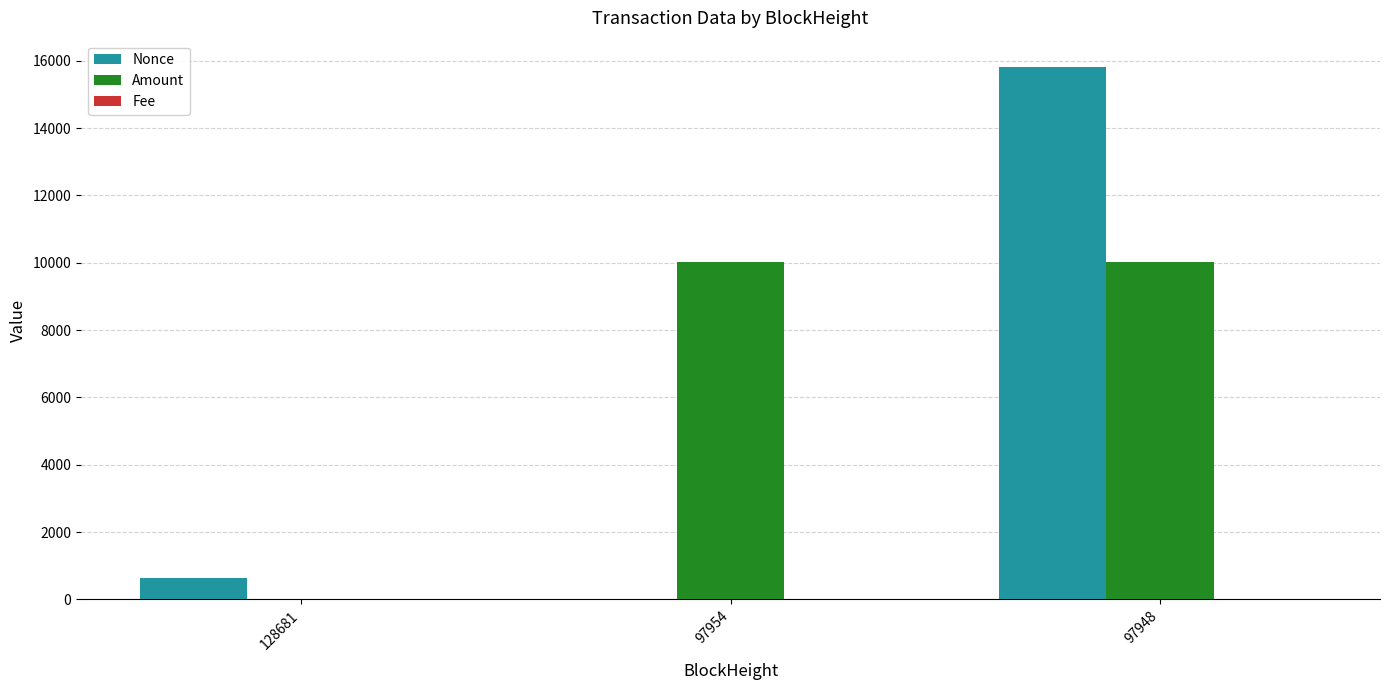

The Nonce series shows 625.0 at 128681. True or false?

True